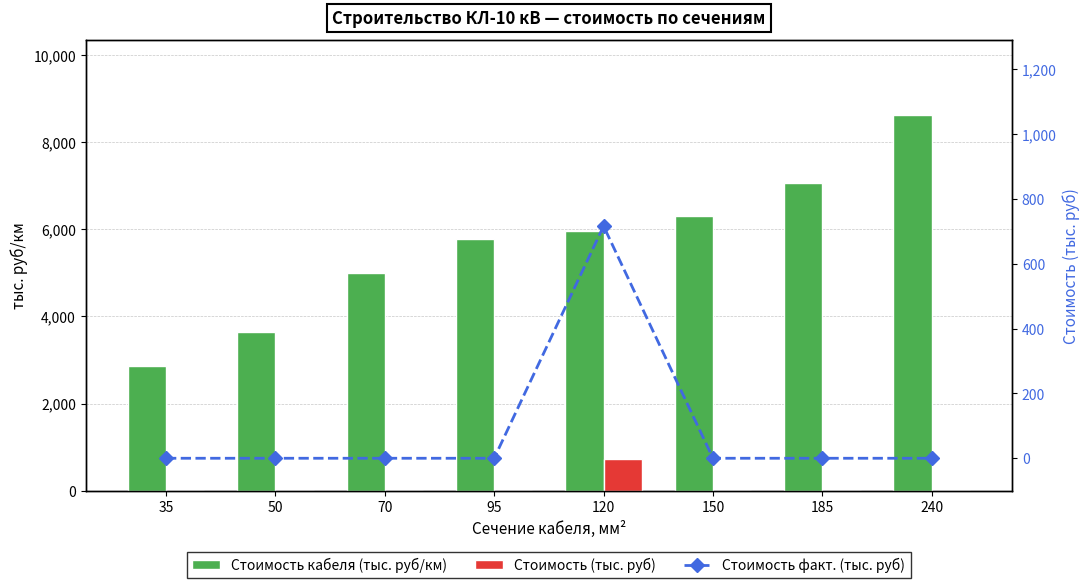

Reading left to right, what are all the values shown in this chart?

Стоимость кабеля (тыс. руб/км): 35=2866.1	50=3633.1	70=5008.1	95=5768.0	120=5970.7	150=6298.9	185=7068.7	240=8624.0
Стоимость (тыс. руб): 35=0.0	50=0.0	70=0.0	95=0.0	120=716.5	150=0.0	185=0.0	240=0.0
Стоимость факт. (тыс. руб): 35=0.0	50=0.0	70=0.0	95=0.0	120=716.5	150=0.0	185=0.0	240=0.0